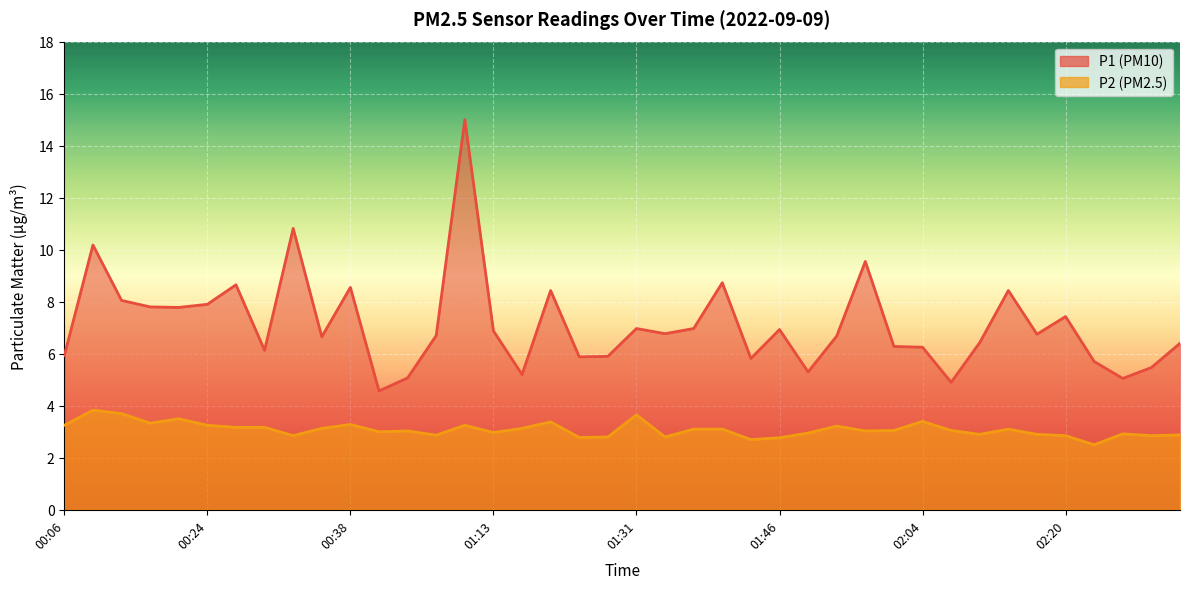

True or false: P2 and P1 cross at least once.

False